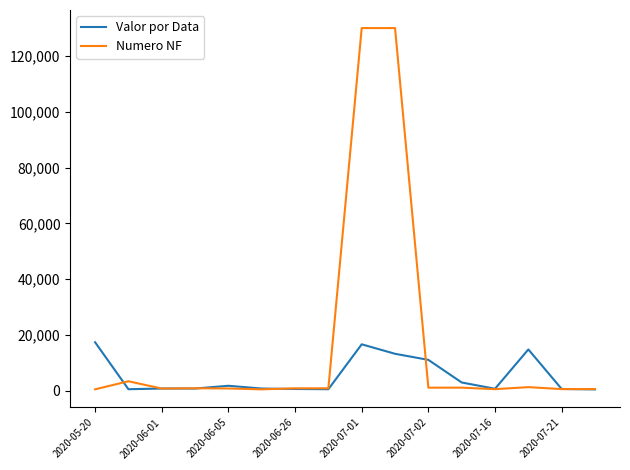

Rank the series by their maximum value, from lowest to highest.

Valor por Data, Numero NF